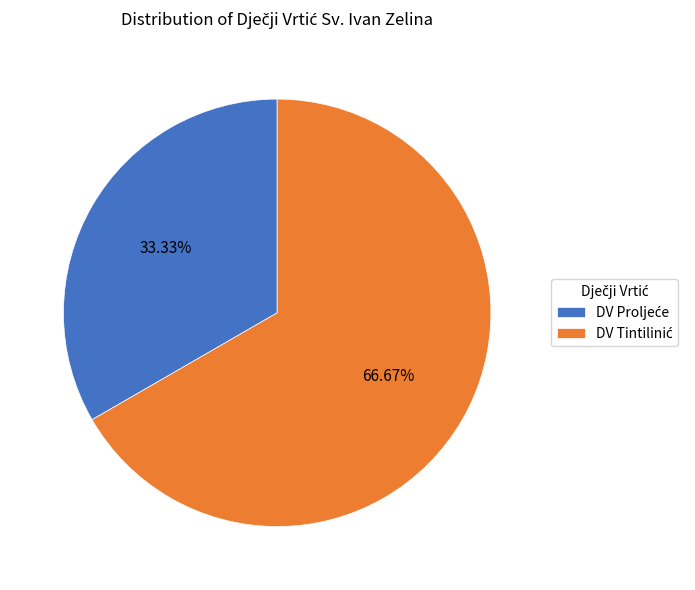

To the nearest percent, what is the difference between the DV Tintilinić and DV Proljeće slice percentages?

33%